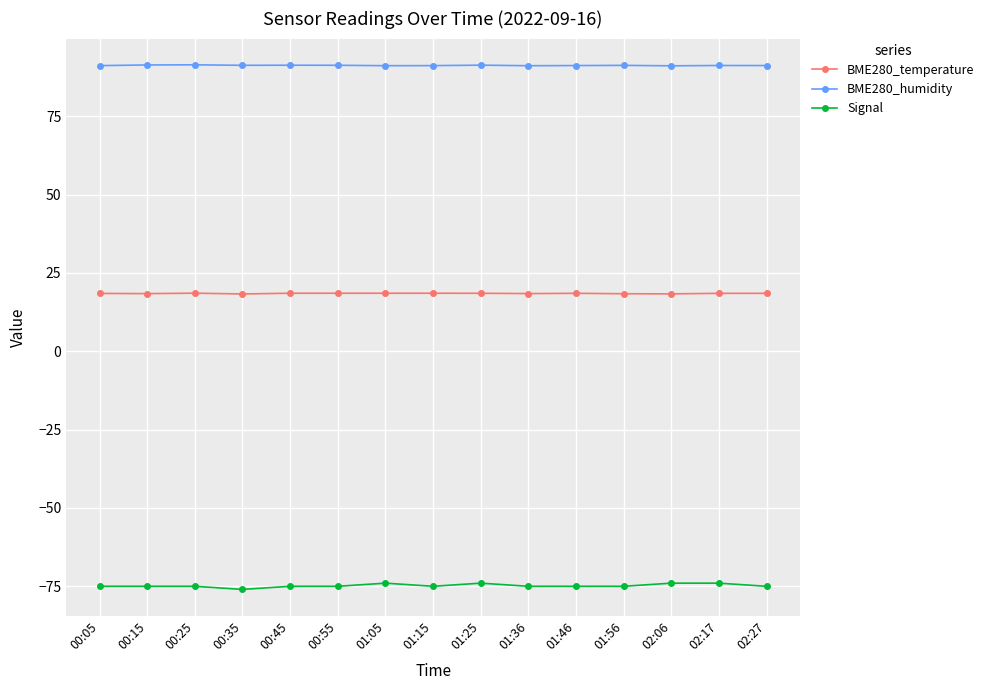

True or false: BME280_temperature has more than 1 points higher than both neighbors.

True